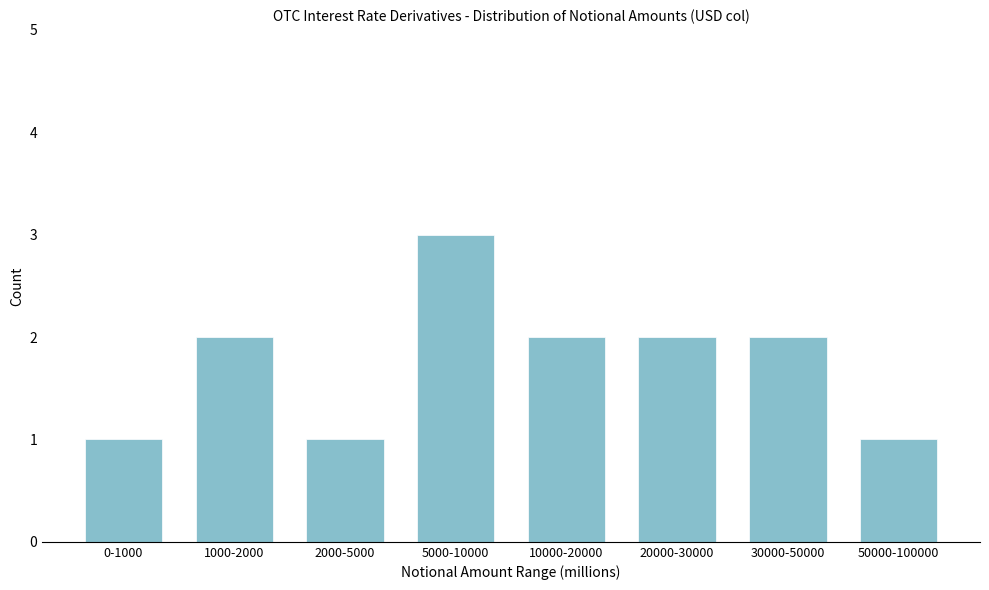

Reading left to right, what are all the values shown in this chart?

1	2	1	3	2	2	2	1